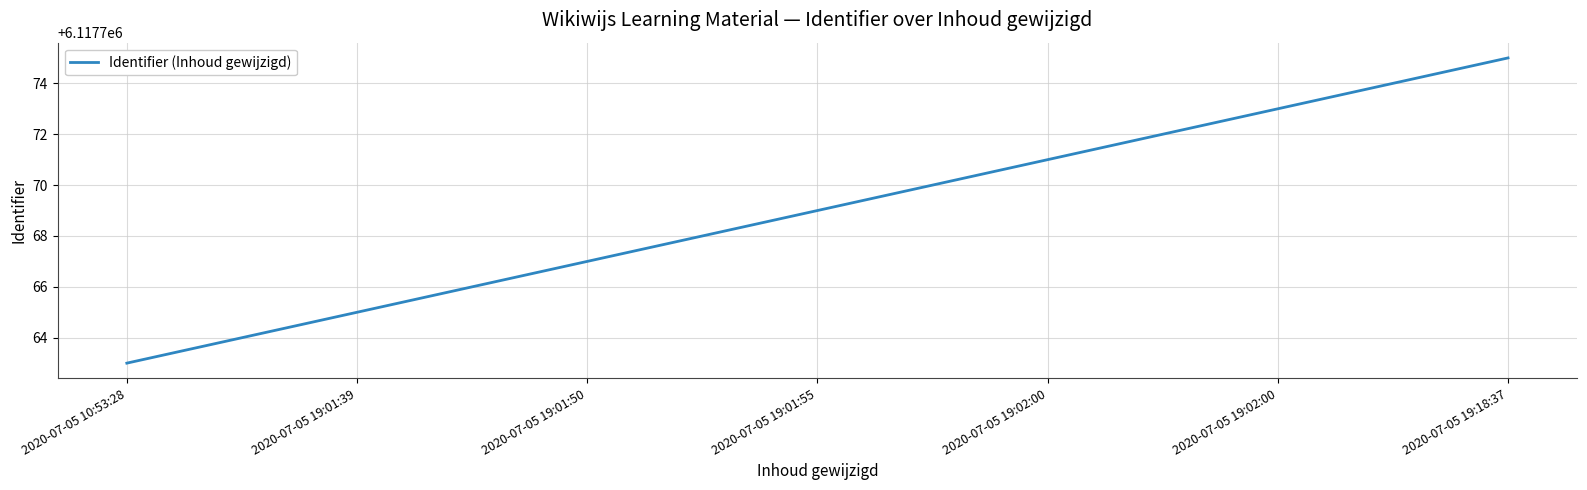

Rank the categories by value from lowest to highest.

2020-07-05 10:53:28, 2020-07-05 19:01:39, 2020-07-05 19:01:50, 2020-07-05 19:01:55, 2020-07-05 19:02:00, 2020-07-05 19:02:00, 2020-07-05 19:18:37